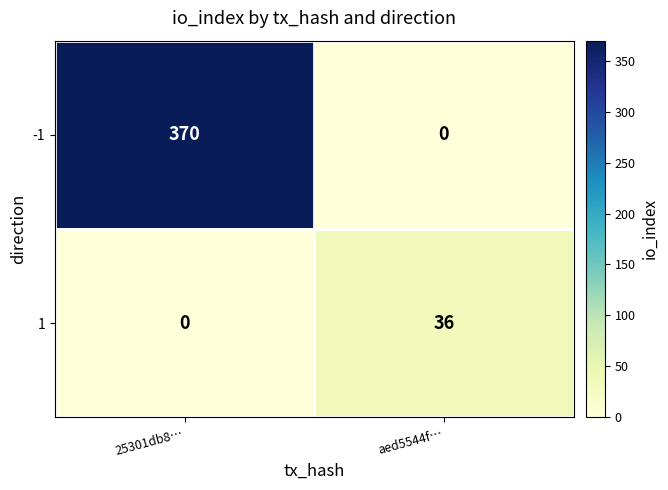

The 1 series shows 12 at aed5544f…. True or false?

False